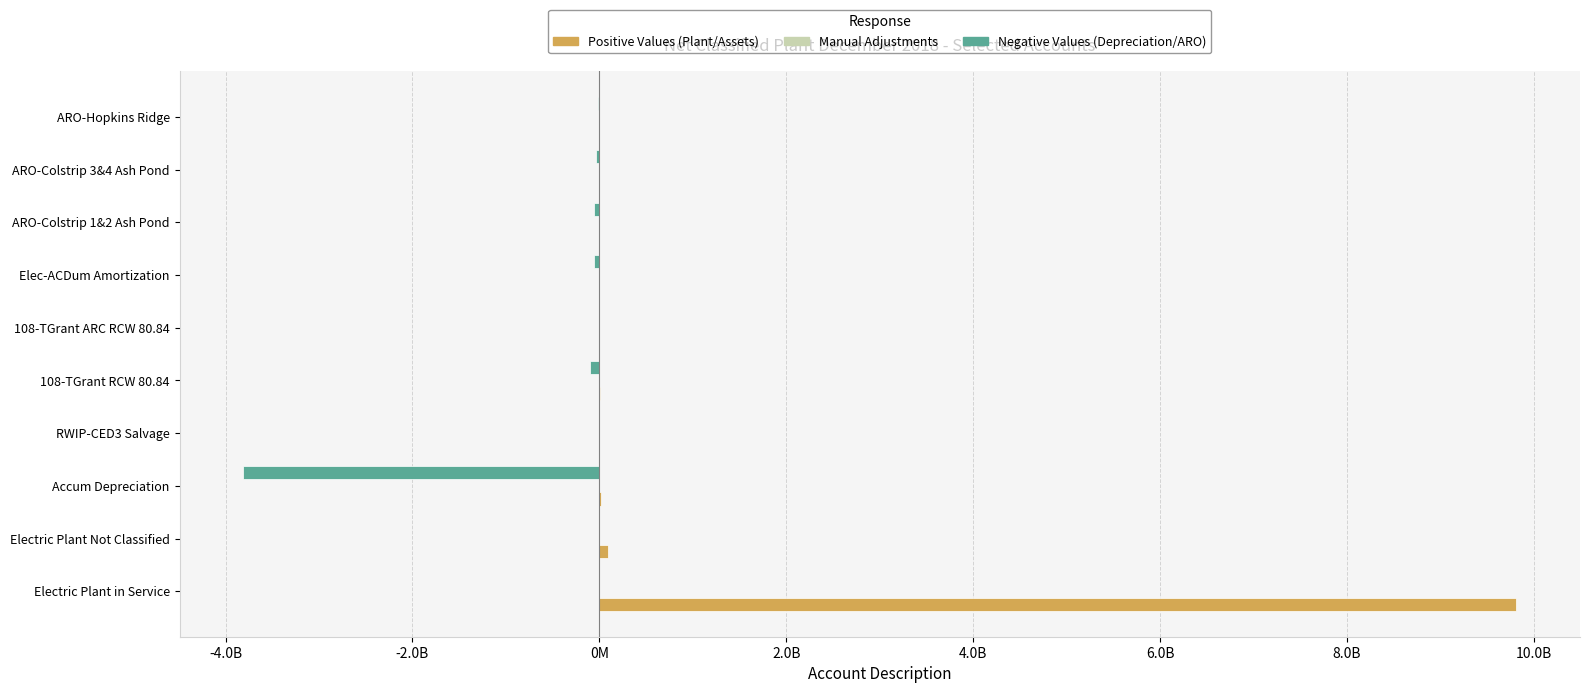

Reading left to right, what are all the values shown in this chart?

Positive Values (Plant/Assets): 9812513584.3	92634101.3	12887378.2	0.0	6234336.2	1044045.1	0.0	0.0	0.0	0.0
Manual Adjustments: 1449388.5	0.0	0.0	0.0	0.0	0.0	0.0	0.0	0.0	0.0
Negative Values (Depreciation/ARO): 0.0	0.0	-3810374014.4	0.0	-95934500.0	0.0	-58428327.2	-62094237.3	-40818948.2	-14170396.9